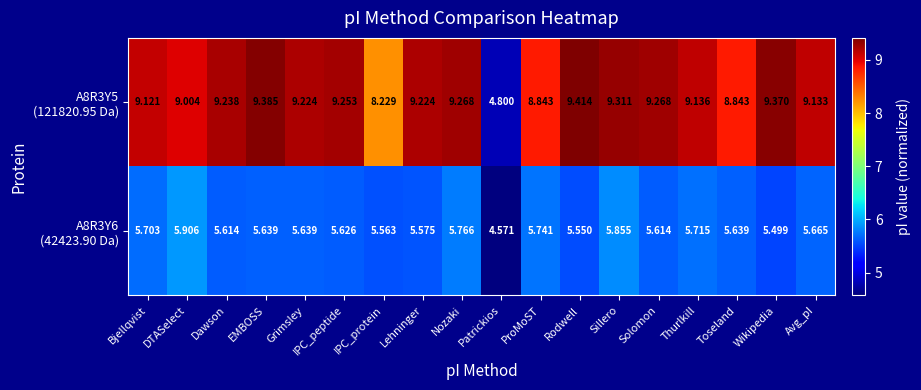

Which category has the lowest value across all series?

Patrickios